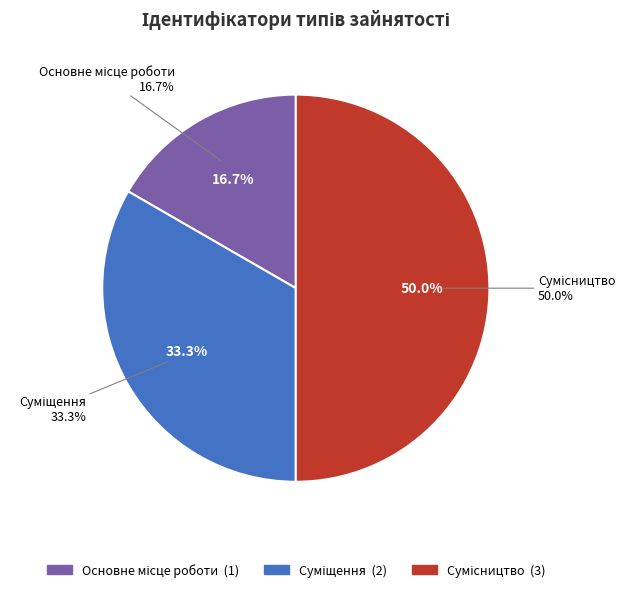

What percentage do Суміщення and Основне місце роботи together represent?

50.0%